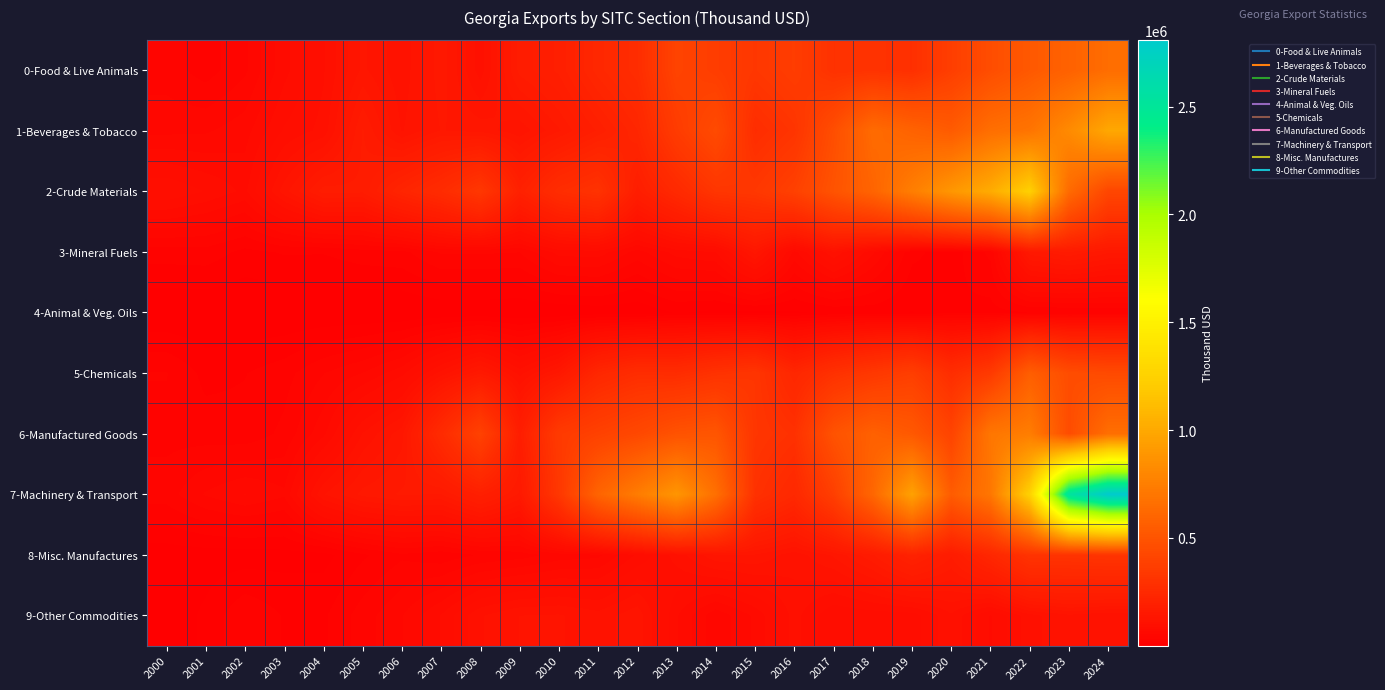

At how many categories does at least one series exceed 2365818?

2